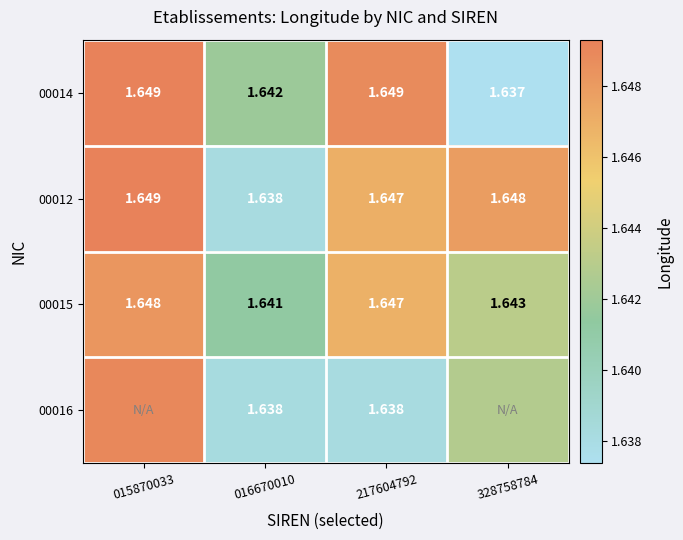

Which category has the highest value across all series?

015870033